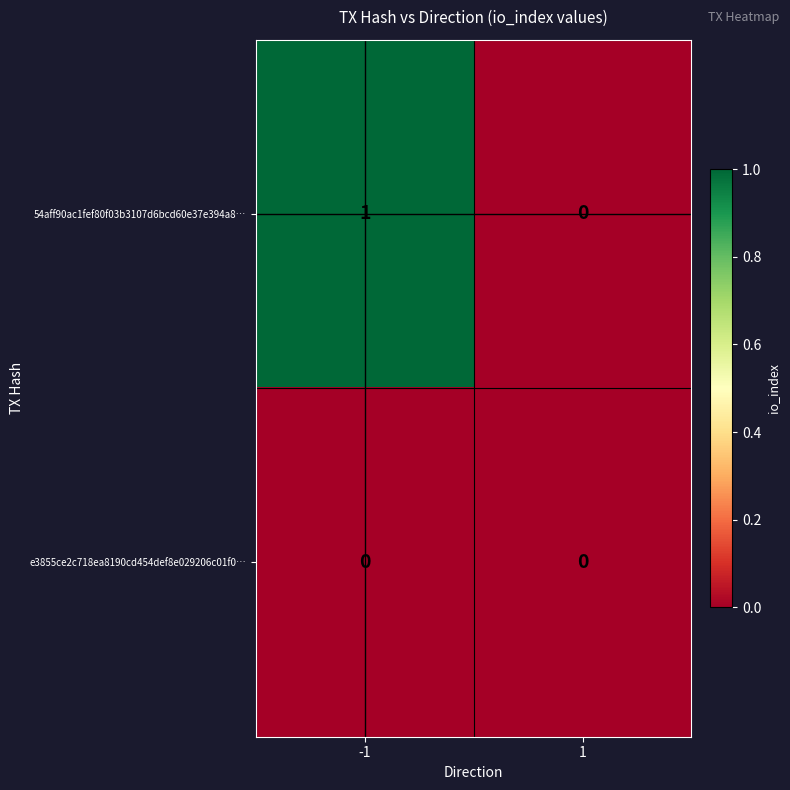

The value of 54aff90ac1fef80f03b3107d6bcd60e37e394a8… at -1 is 0. True or false?

False